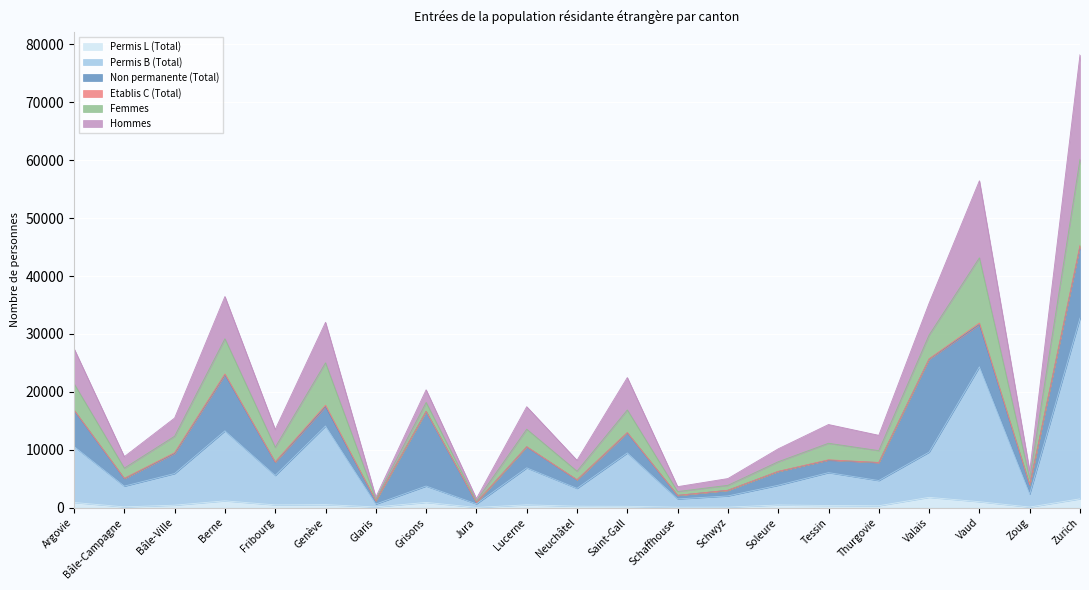

How many data points does each series have?

21